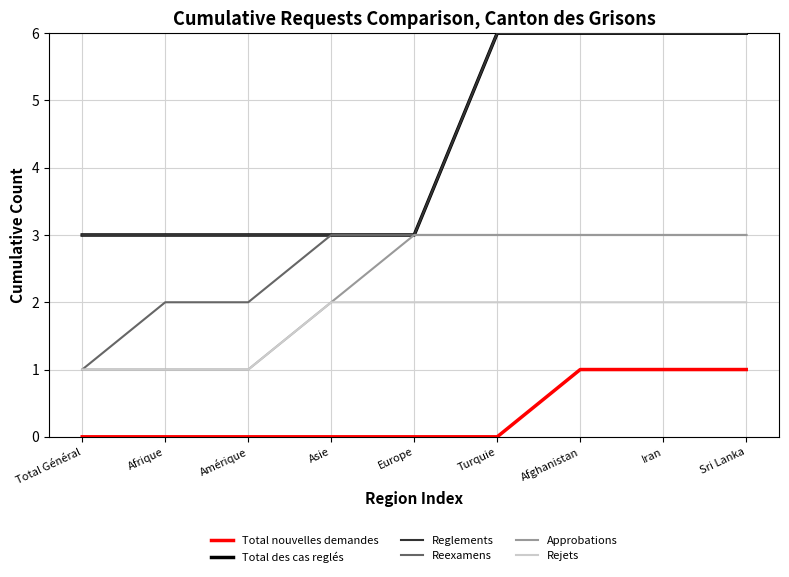

Does the chart have visible grid lines?

Yes